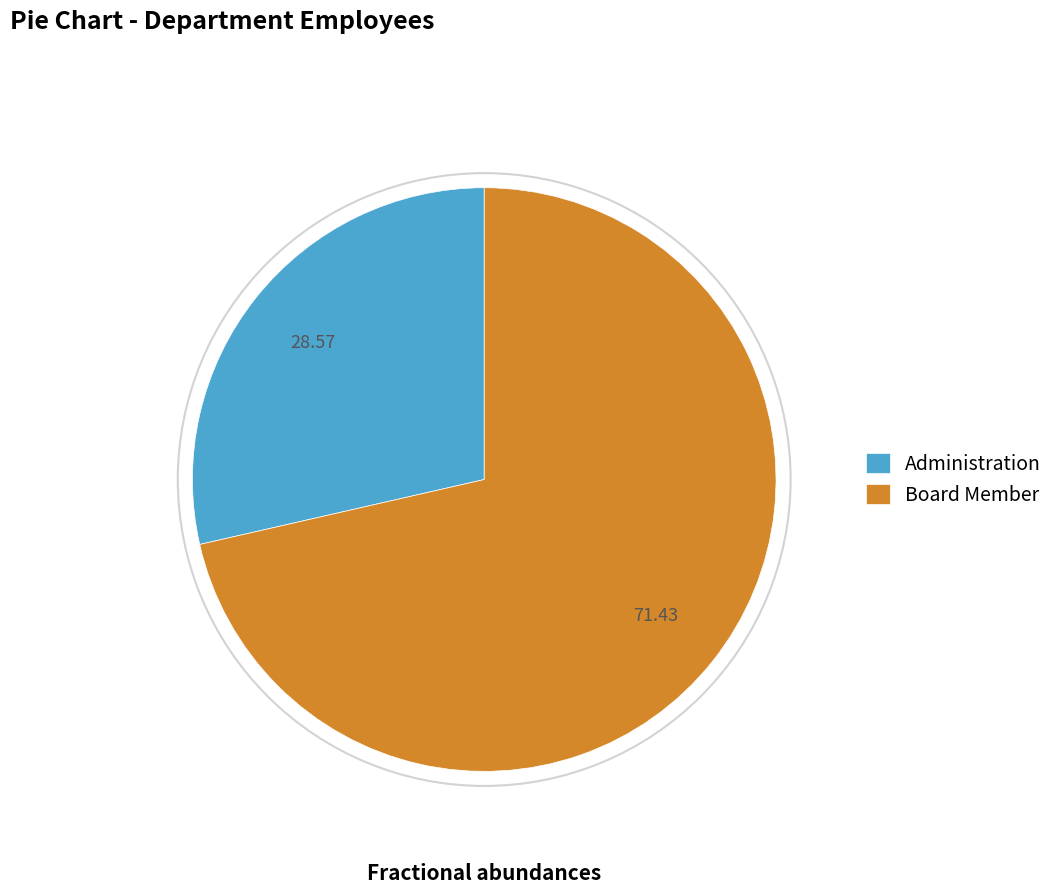

True or false: Board Member accounts for 58% of the total.

False